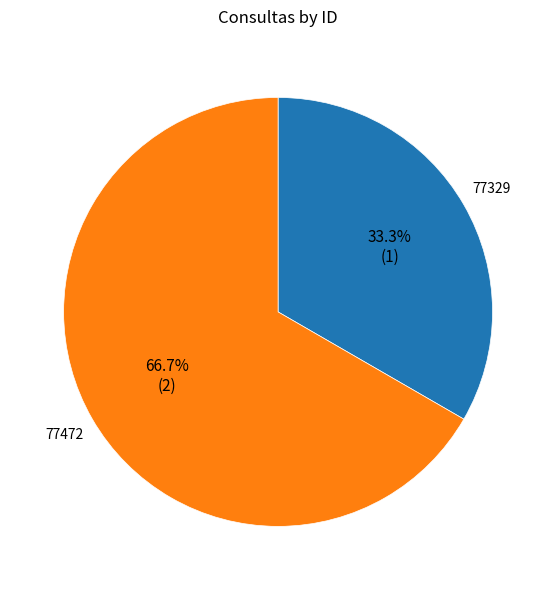

Count the number of slices in the pie.

2